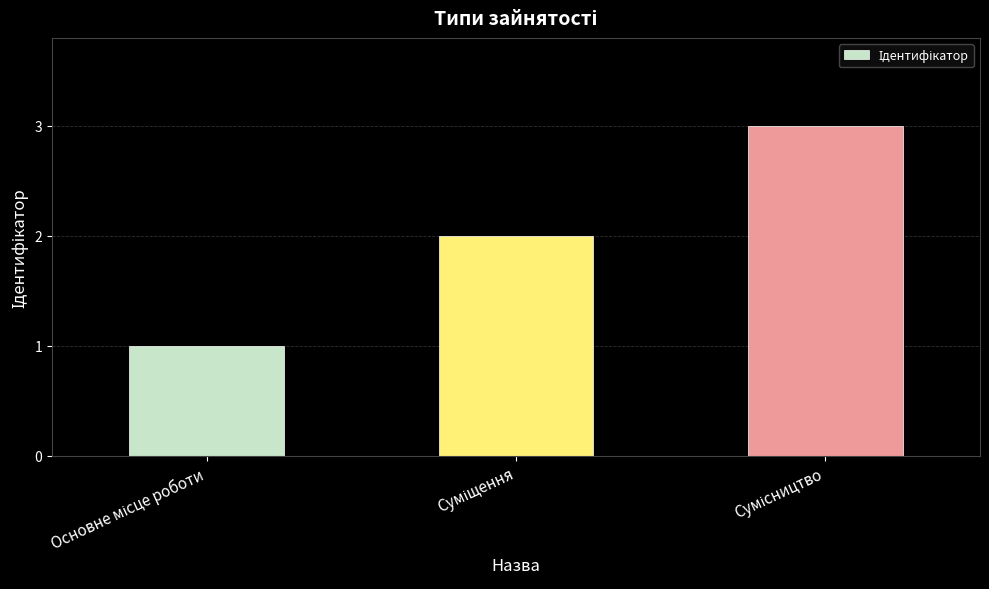

What is the greatest value displayed?

3